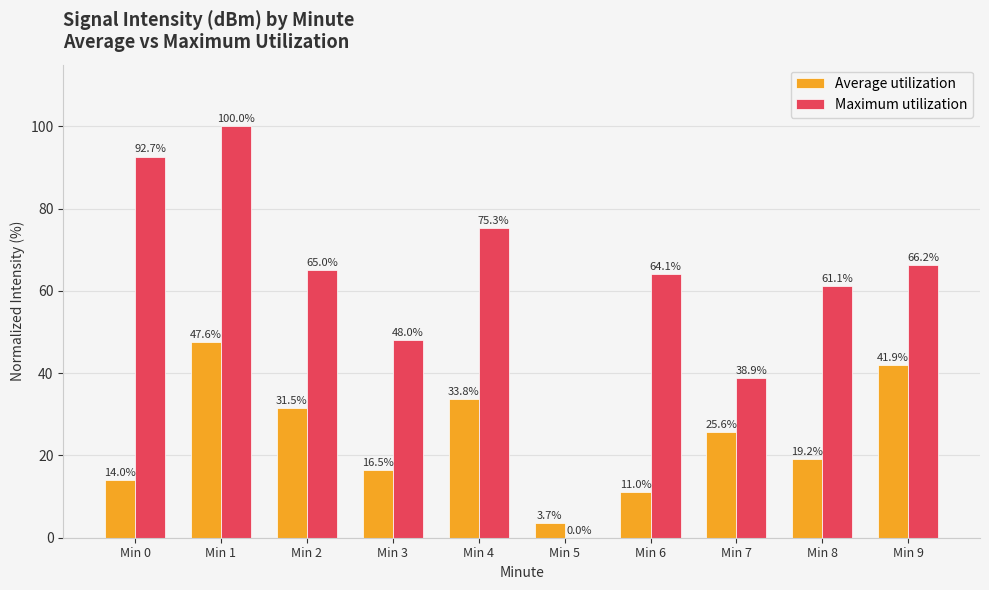

What is the sum of the Maximum utilization values at Min 9 and Min 7?

105.1